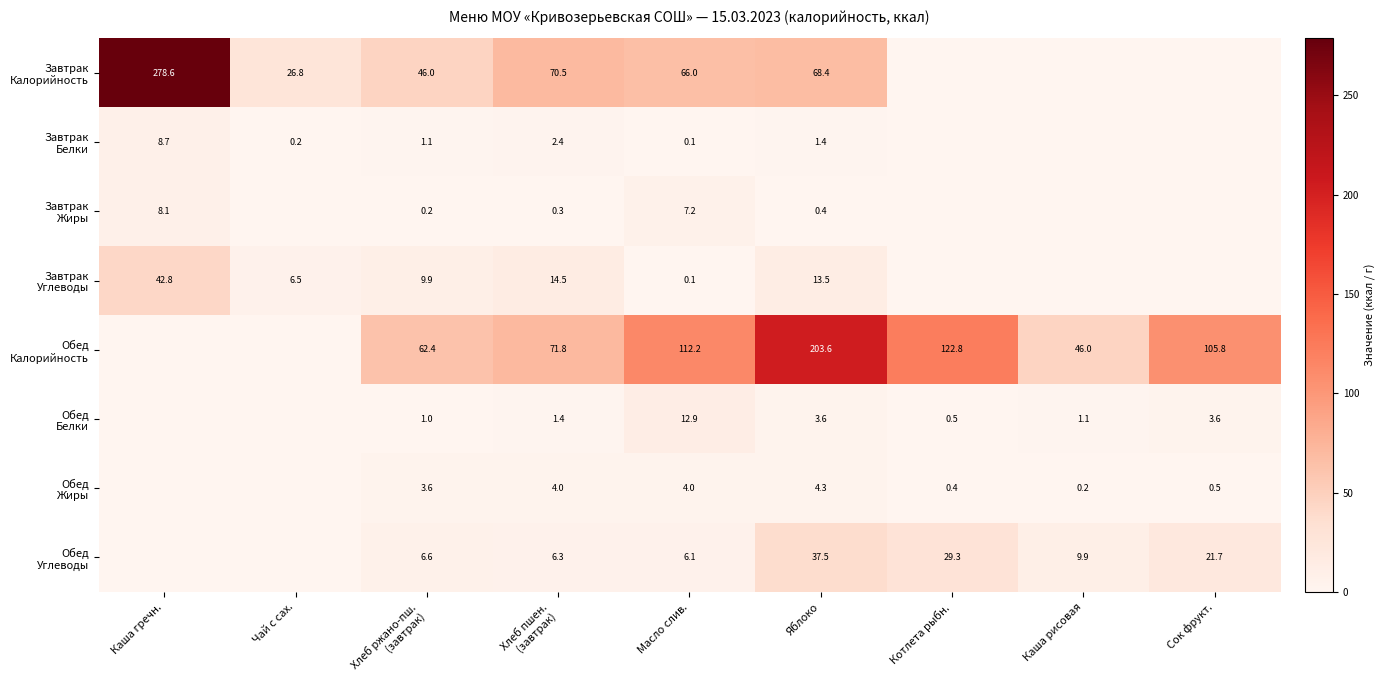

At which label is Завтрак Белки closest to 4?

Хлеб пшен. (завтрак)